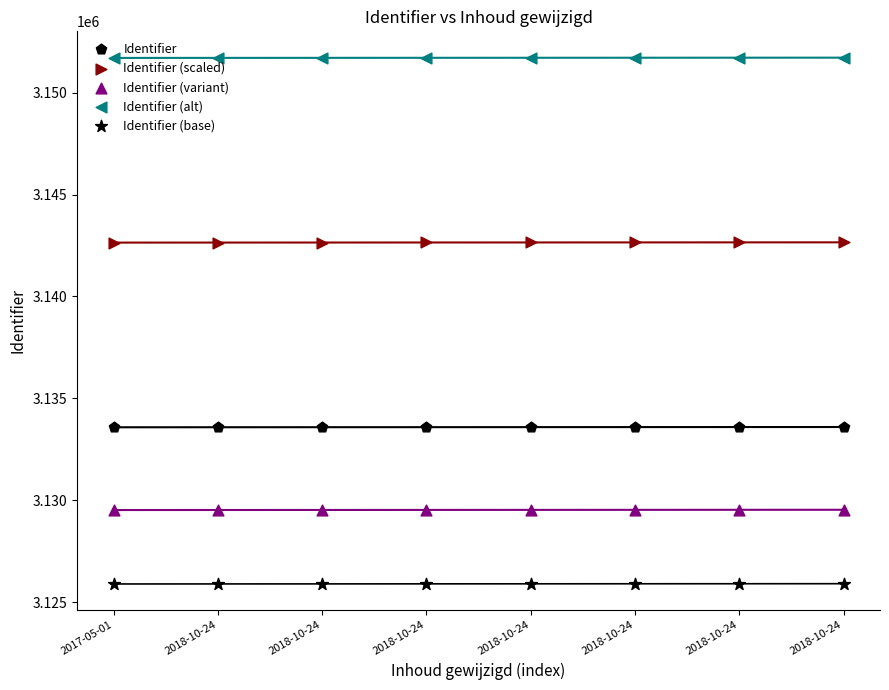

Which series has the widest spread of Y values?

Identifier (variant)